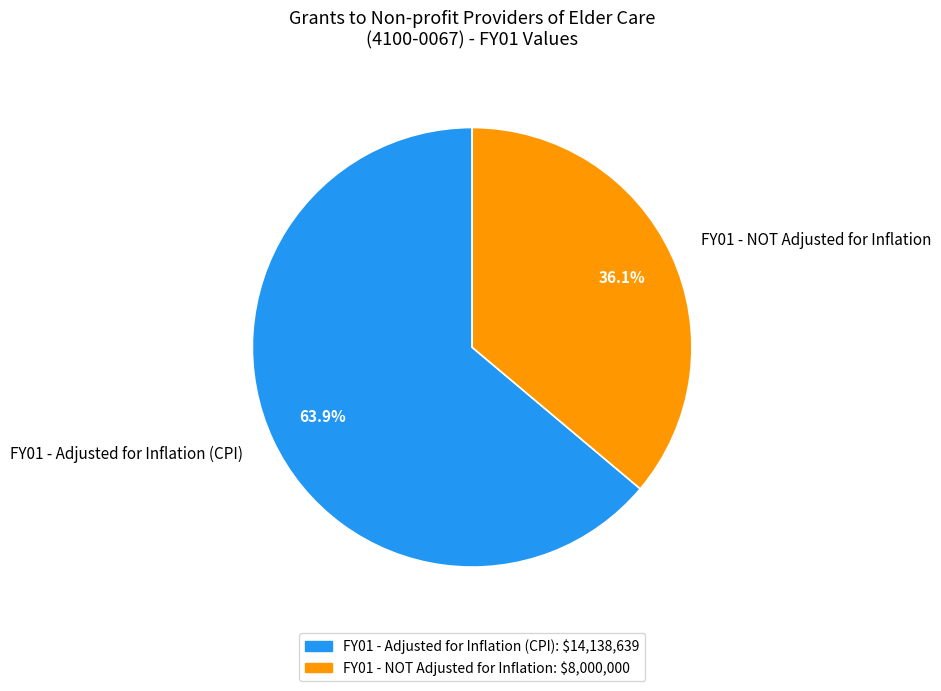

What is the ratio of the value at FY01 - Adjusted for Inflation (CPI) to the value at FY01 - NOT Adjusted for Inflation?

1.8